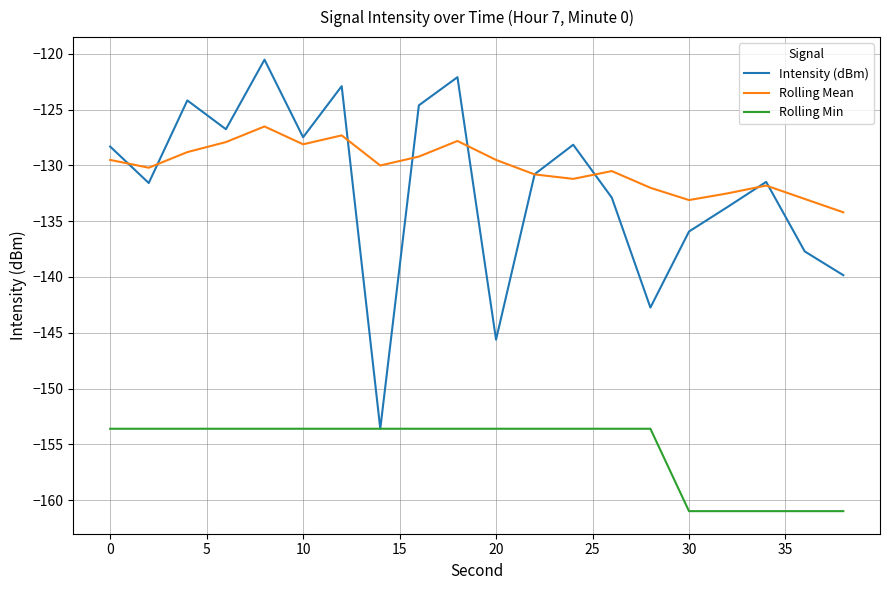

True or false: Rolling Min and Rolling Mean cross at least once.

False